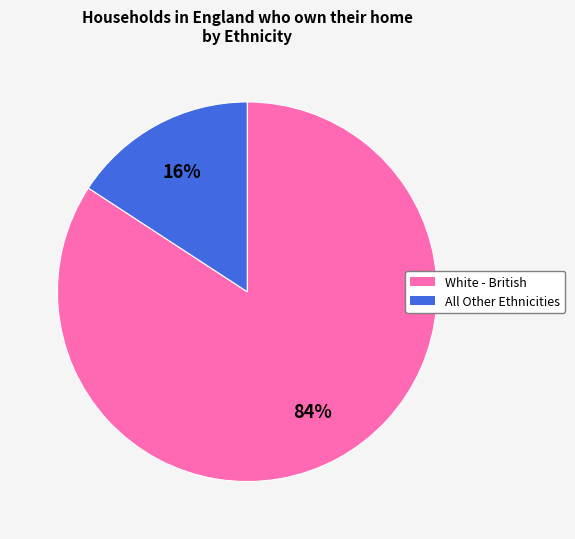

To the nearest percent, what is the difference between the largest and smallest slice percentages?

68%